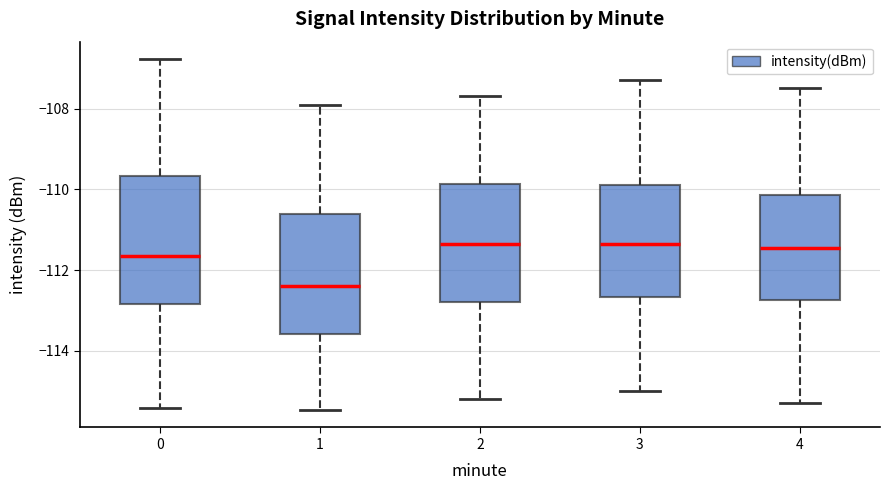

Where does the lower whisker of the box at x = 3 end on the y-axis? The values are not printed on the chart, so give them approximately, as read against the axis.

-115.0